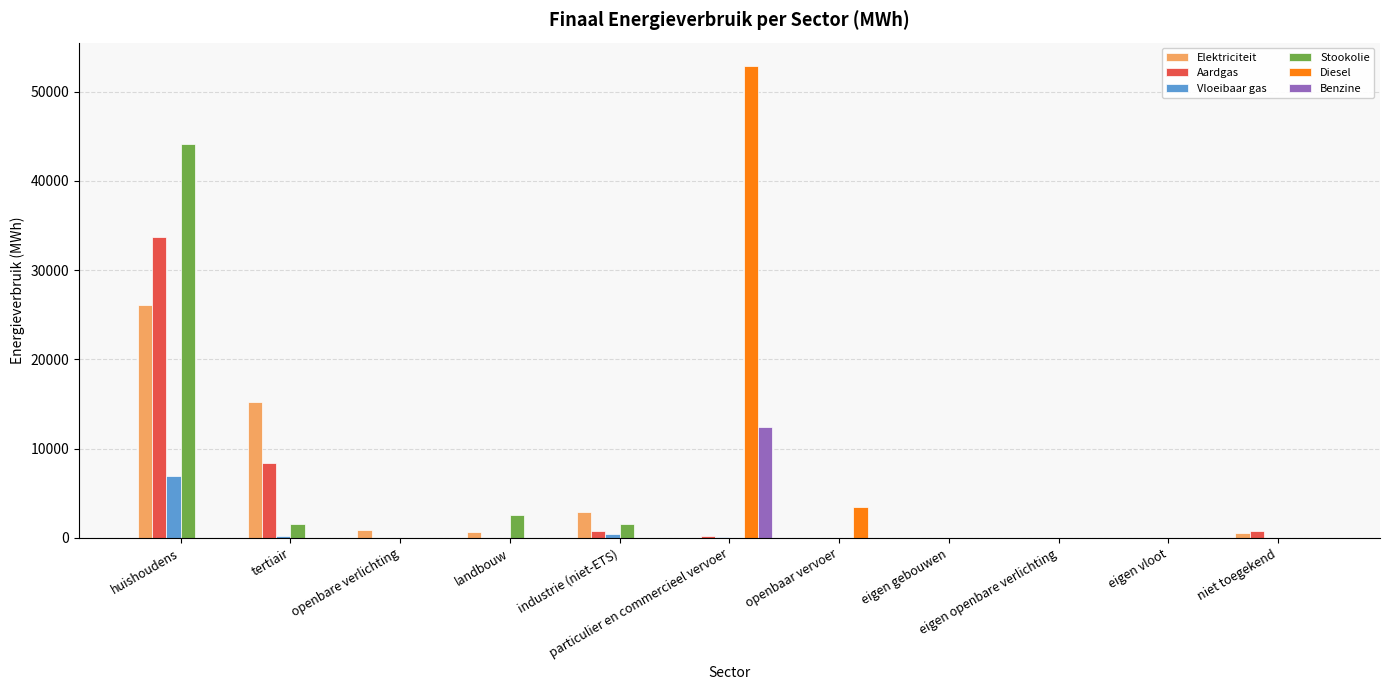

Where does the Elektriciteit series first go above 607?

huishoudens